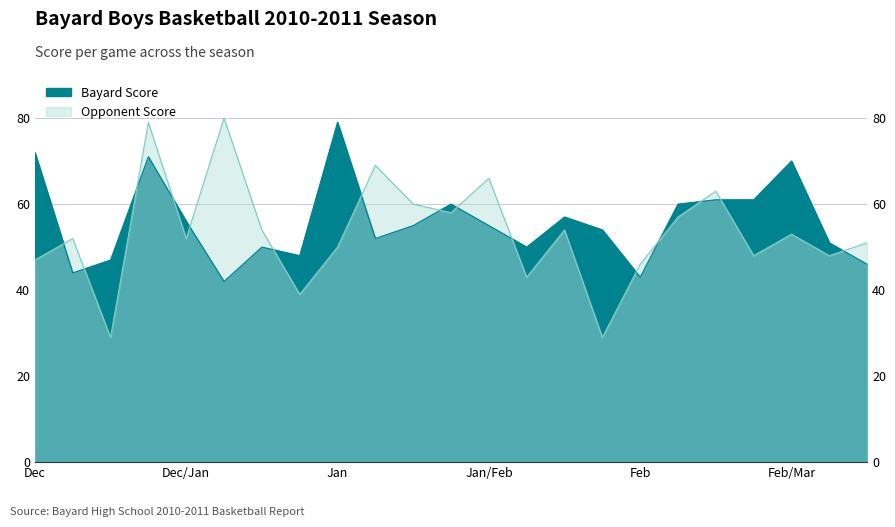

What position from the left is 02/08?

18